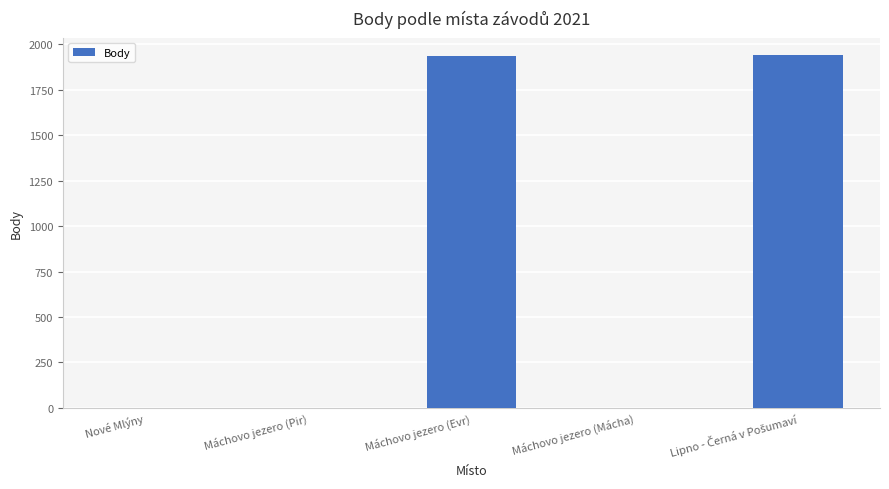

What is the greatest value displayed?

1940